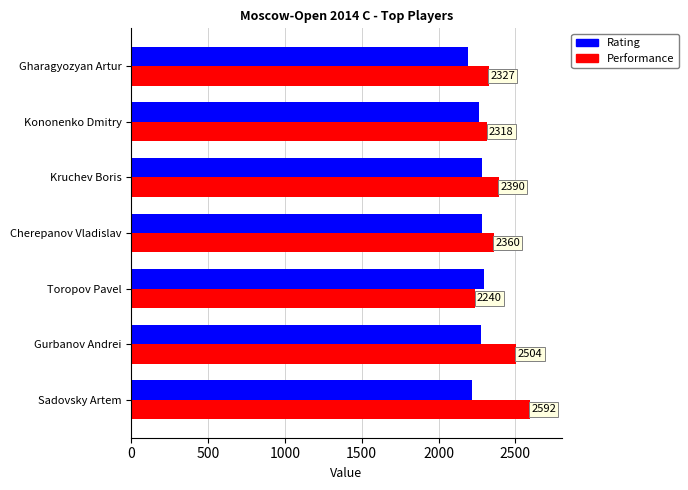

What is the sum of the Performance values at Kononenko Dmitry and Cherepanov Vladislav?

4678